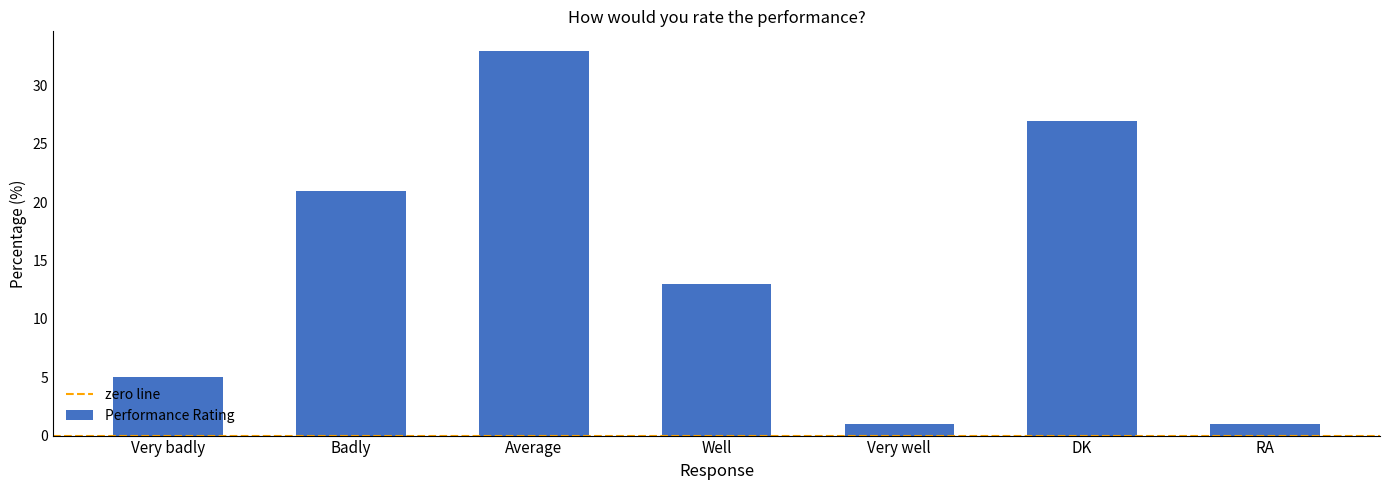

Which category has the highest value across all series?

Average